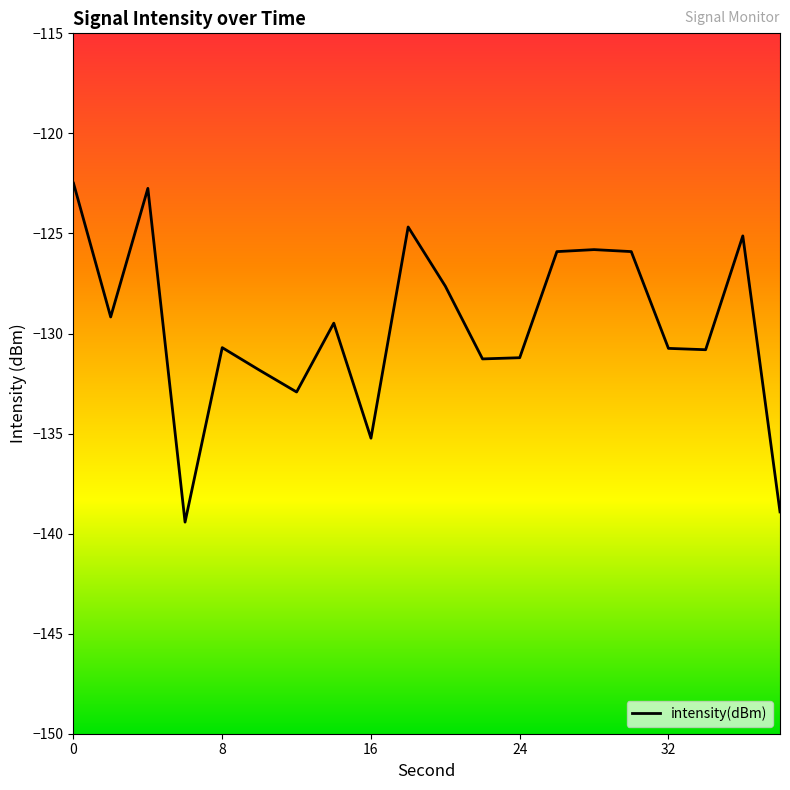

What is the greatest value displayed?

-122.5